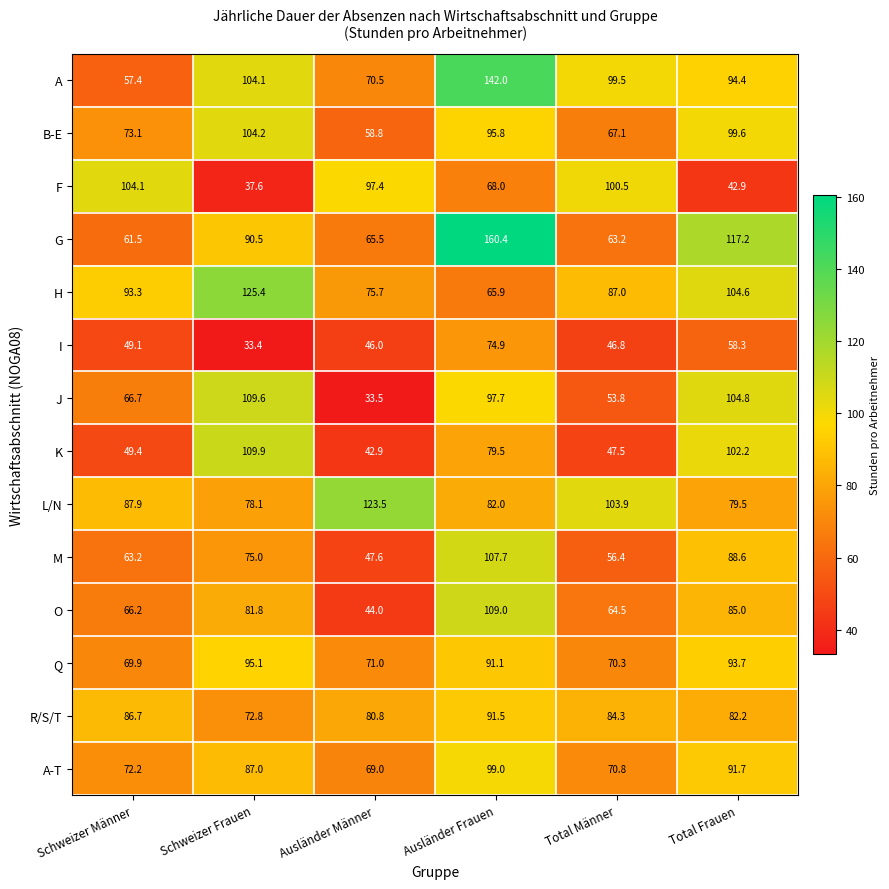

What is the difference between the R/S/T values at Total Männer and Ausländer Männer?

3.5